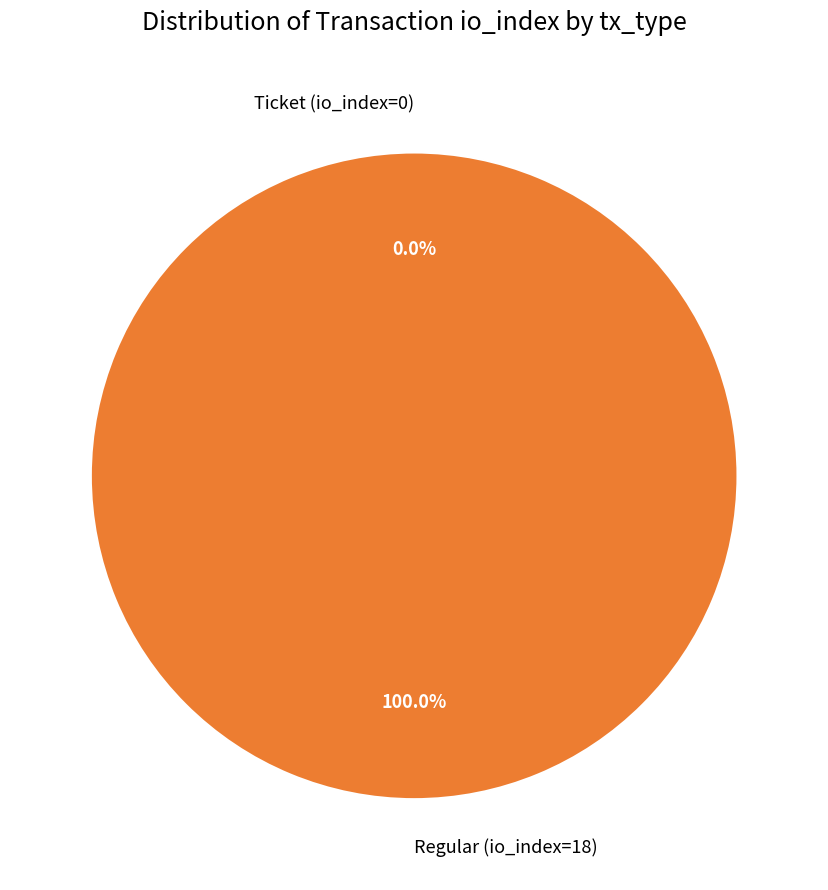

To the nearest percent, what is the difference between the Ticket (io_index=0) and Regular (io_index=18) slice percentages?

100%